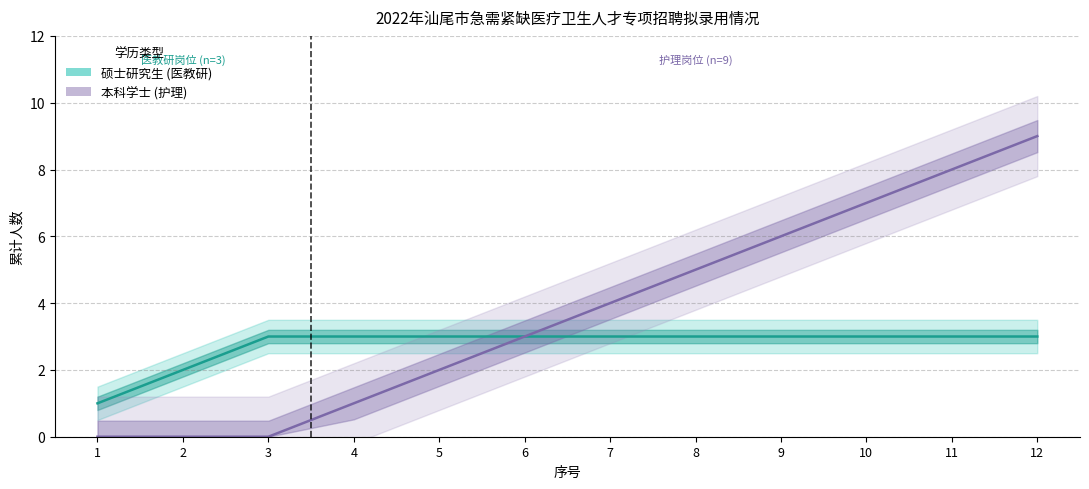

What is the value of the 硕士研究生 point at the 3rd from the left?

3